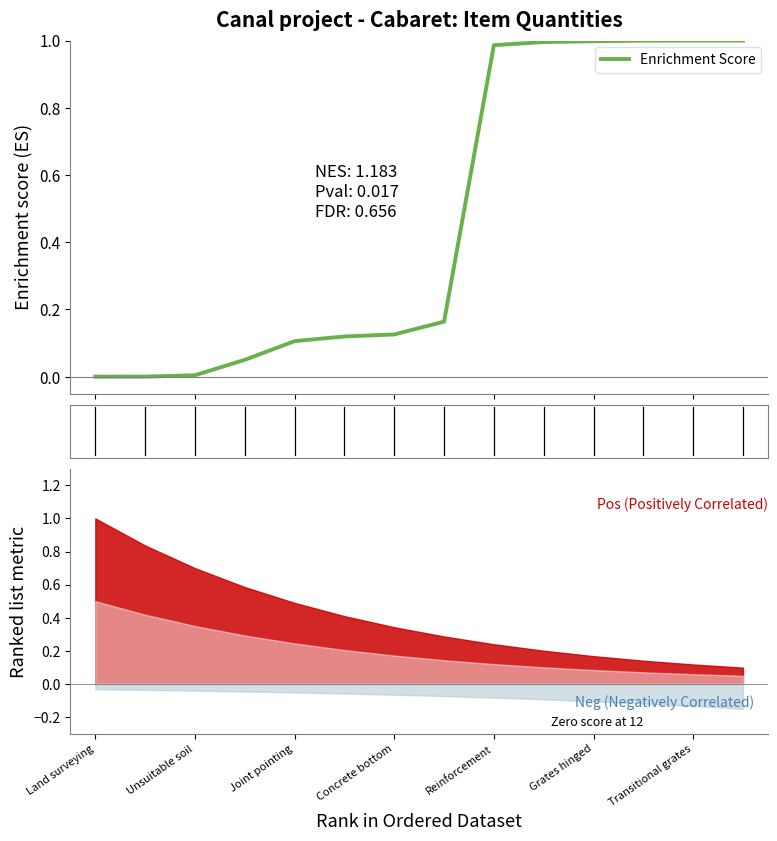

How many lines are shown in the chart?

1